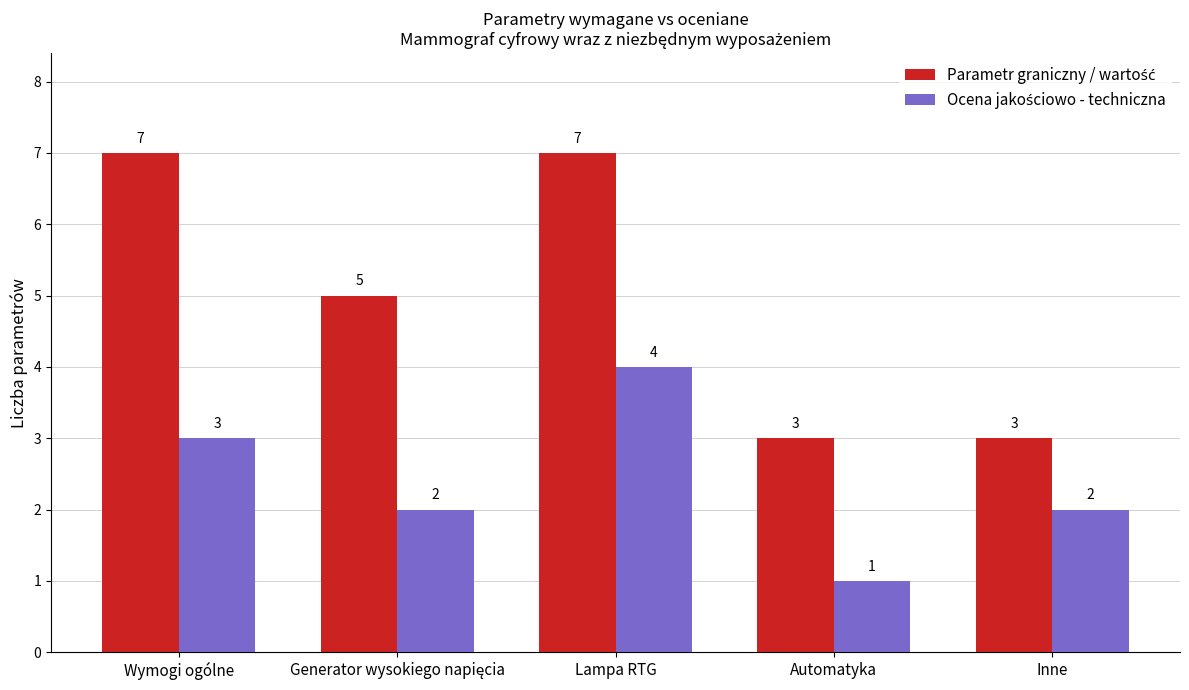

At which category does the chart reach its minimum across all series?

Automatyka